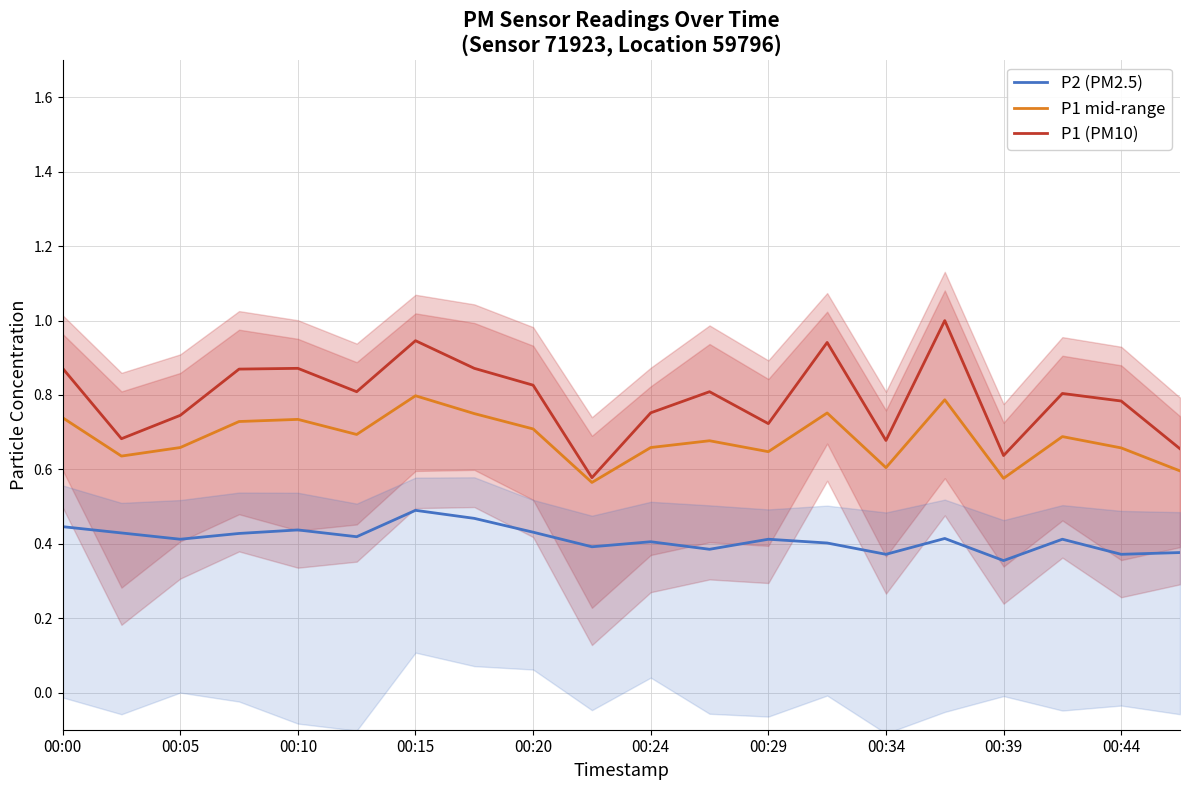

The P1 (PM10) series shows 1.4 at 00:10. True or false?

False